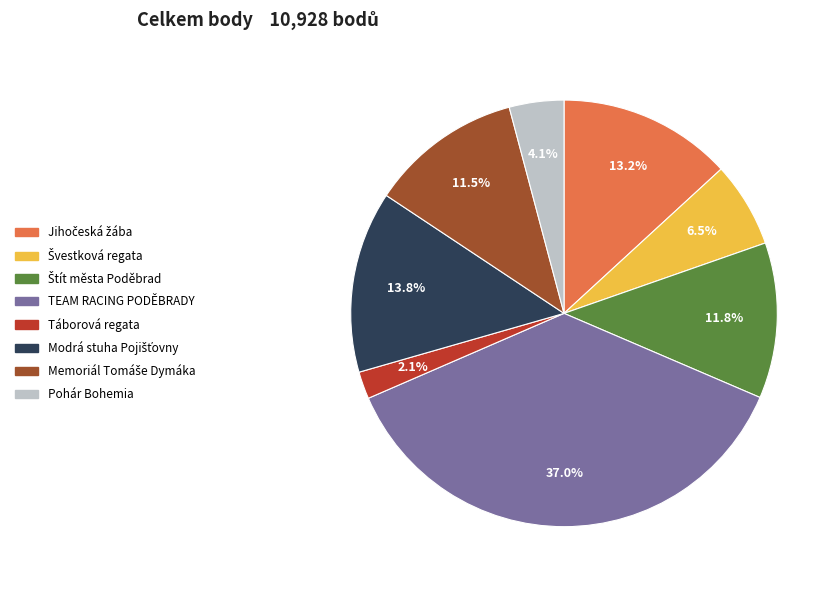

Is there a majority slice in this chart?

No